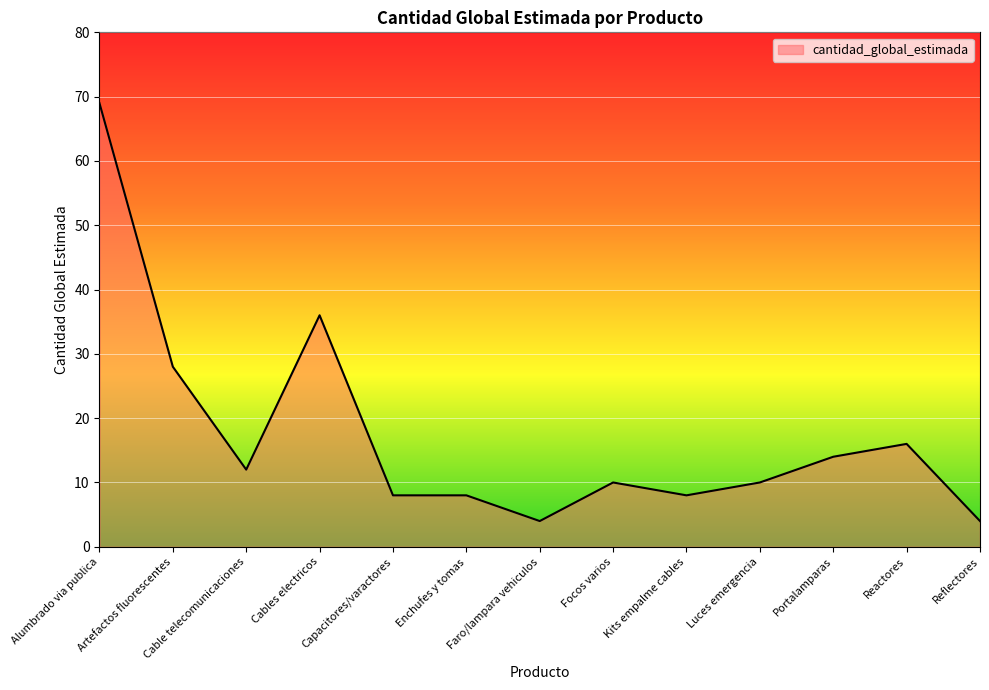

What is the smallest value displayed?

4